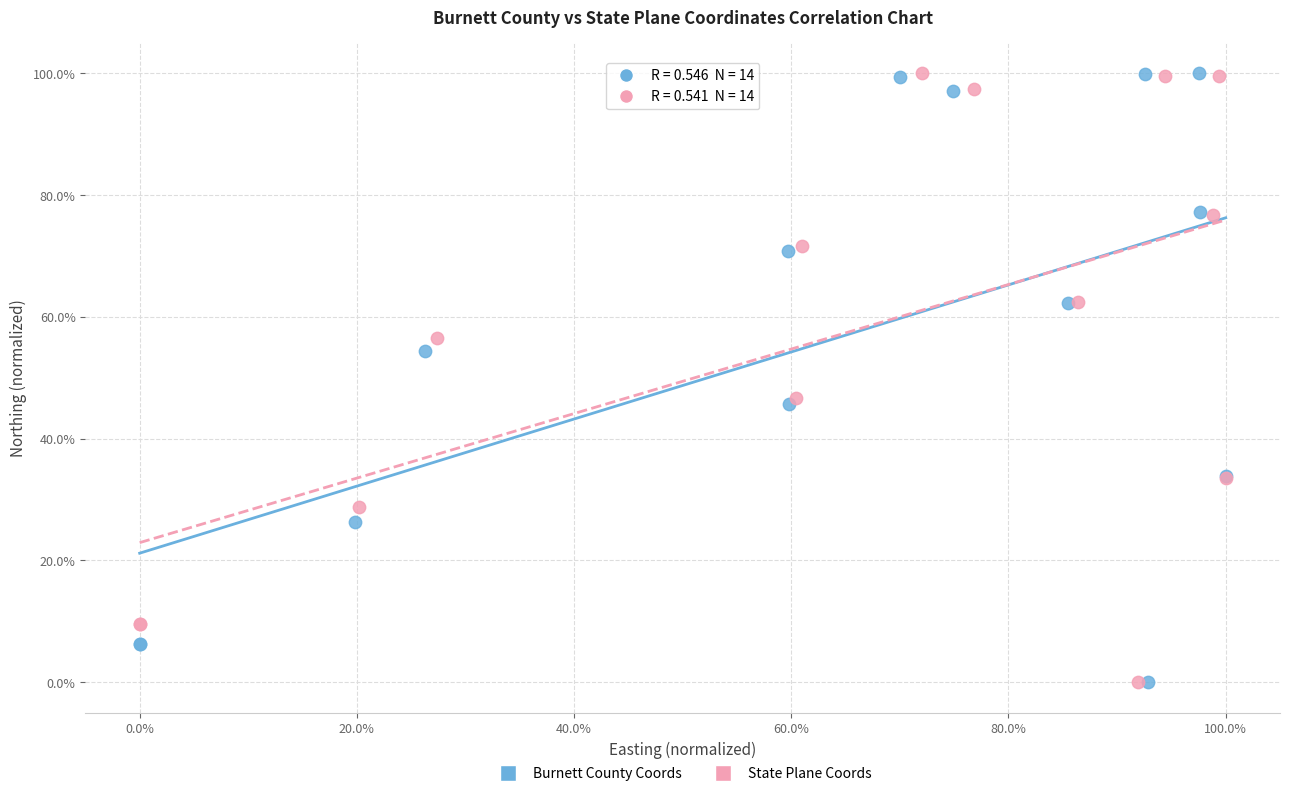

What are all the series names shown in the legend?

Burnett County Coords, State Plane Coords